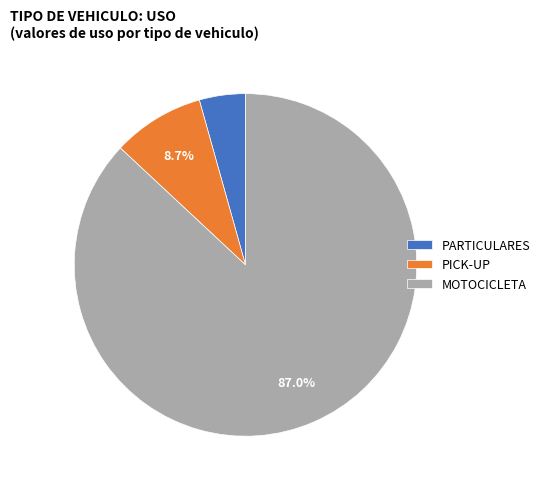

Which category has the smallest portion of the pie?

PARTICULARES